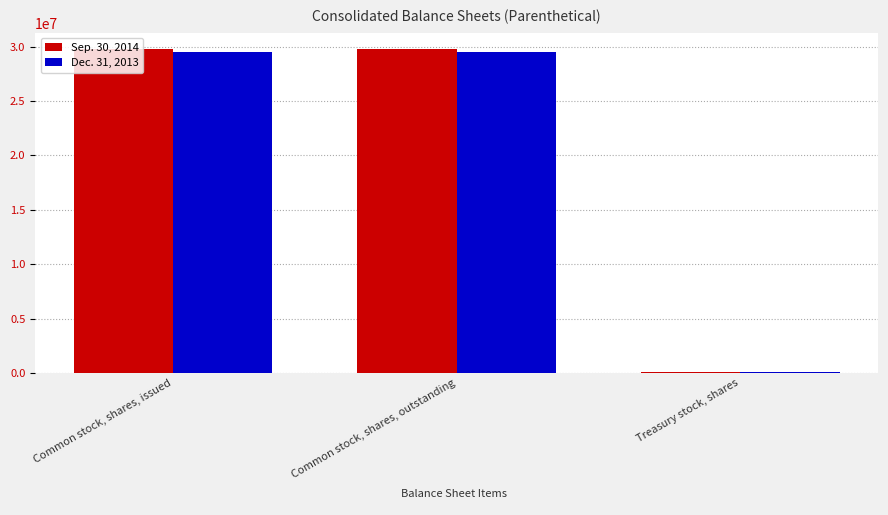

True or false: Dec. 31, 2013 has a value of 52703393 at Common stock, shares, issued.

False